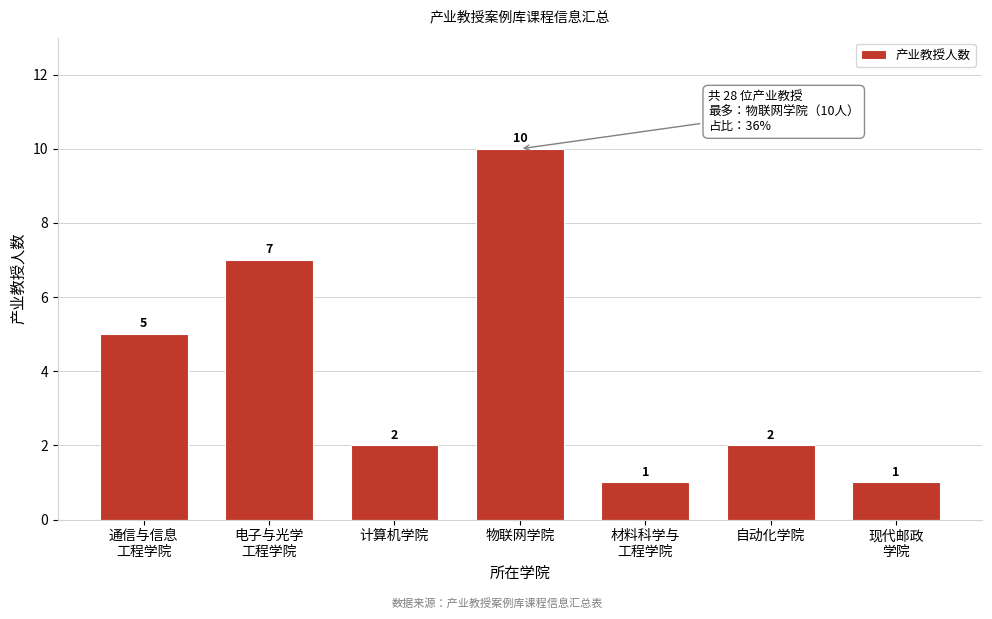

Reading left to right, what are all the values shown in this chart?

5	7	2	10	1	2	1